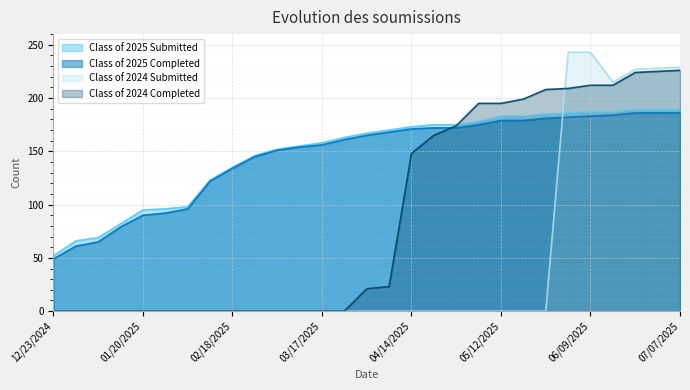

What is the sum of the Class of 2025 Submitted values at 03/10/2025 and 02/10/2025?

278